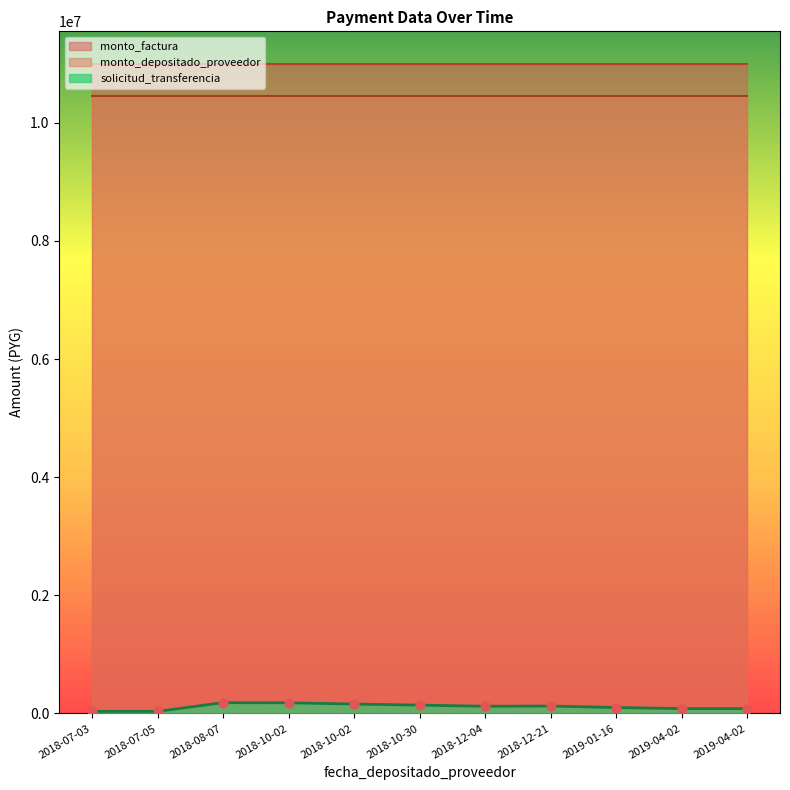

What is the total value across all series at 2018-07-05?

21495182